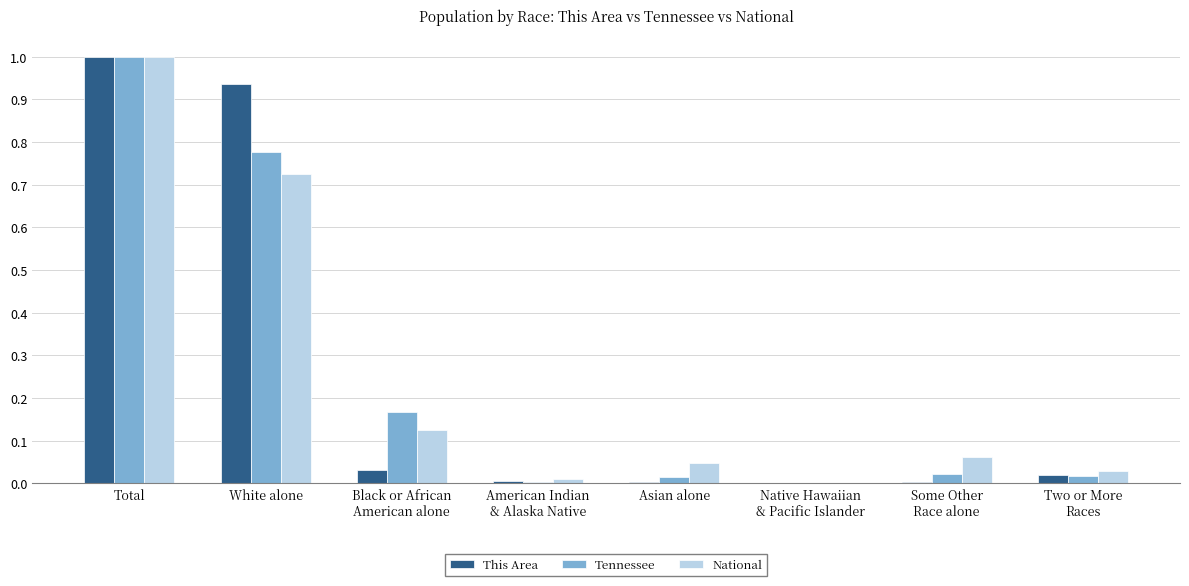

How many data points does each series have?

8